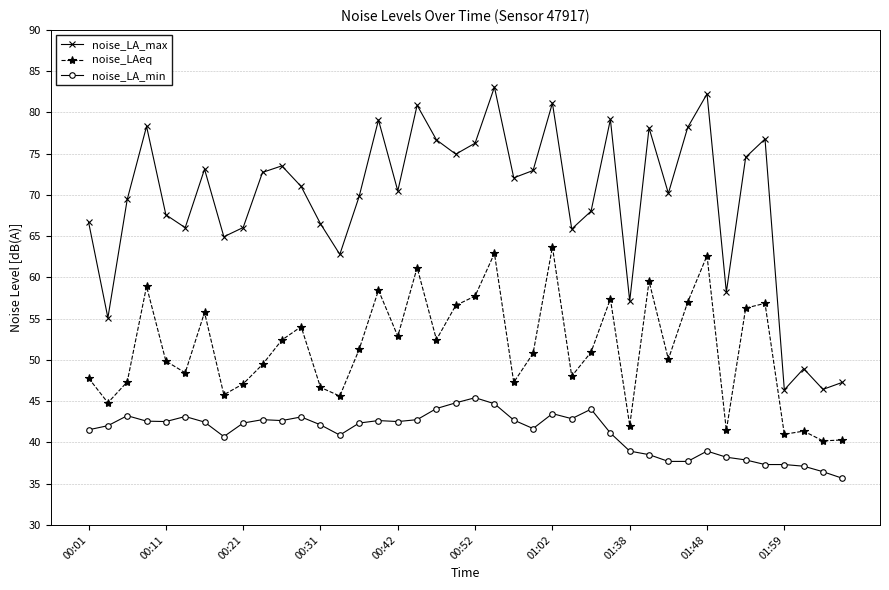

True or false: noise_LAeq and noise_LA_max intersect in this chart.

False